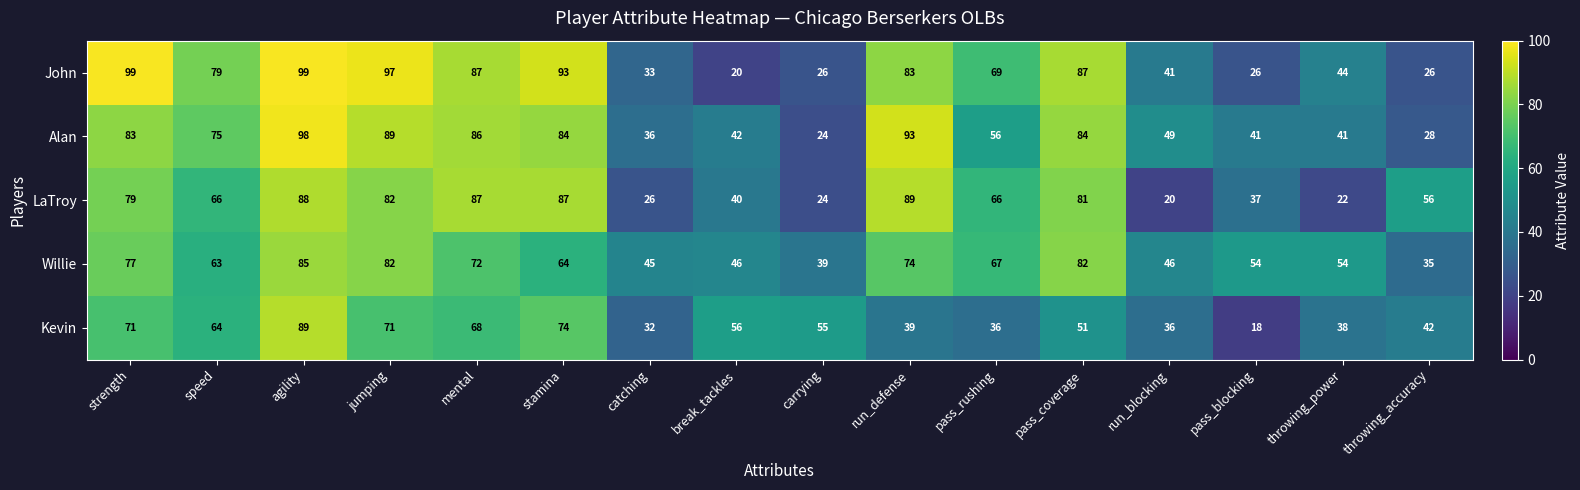

What is the difference between the highest and lowest values at stamina?

29